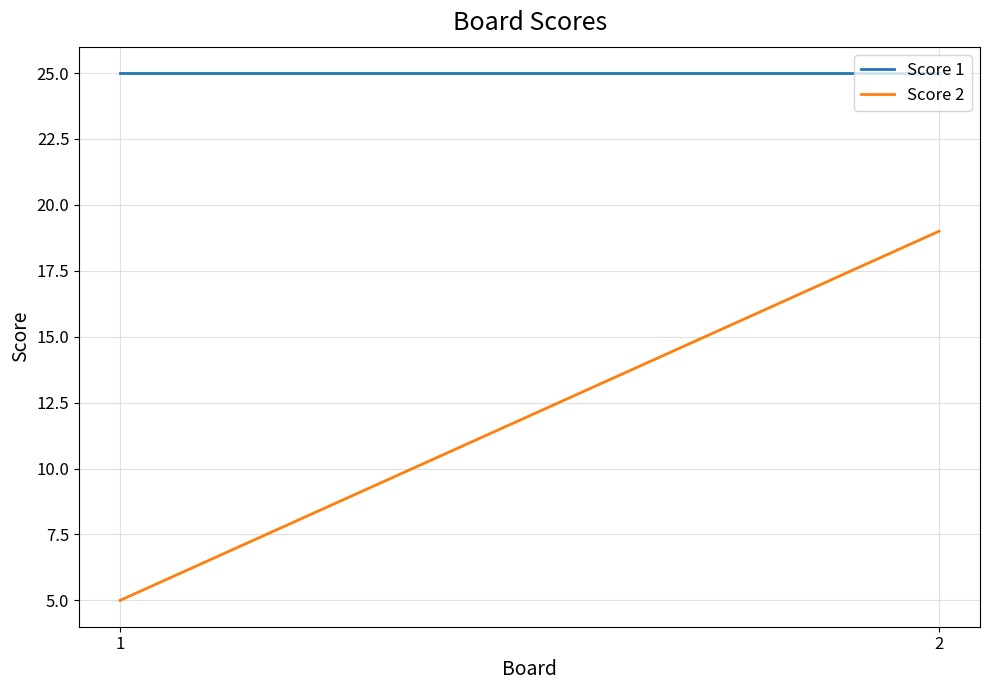

What are all the series names shown in the legend?

Score 1, Score 2